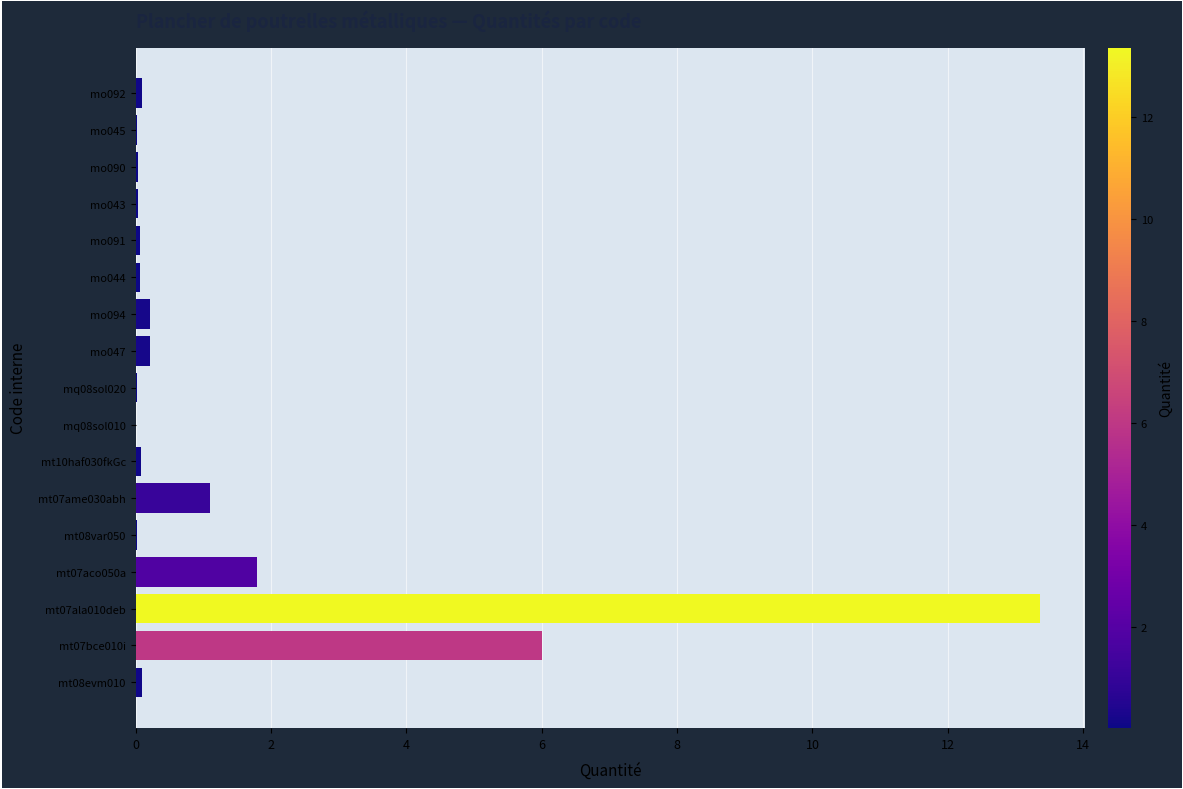

What is the sum of all values?

23.2